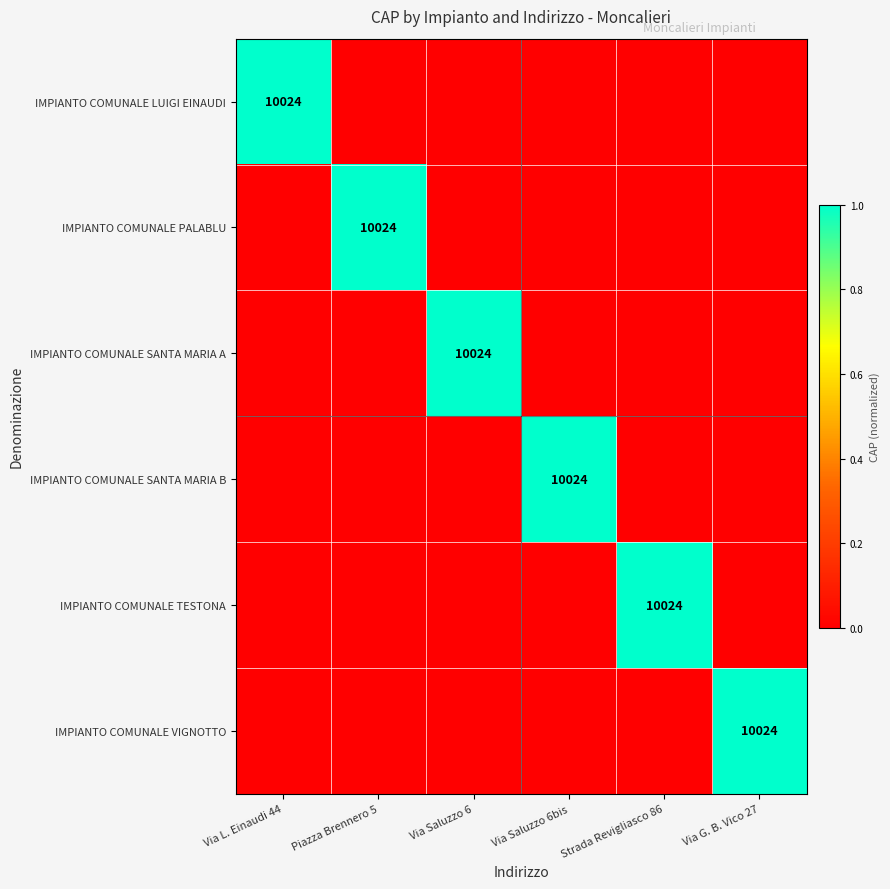

Where is IMPIANTO COMUNALE VIGNOTTO nearest to the value 0?

Via L. Einaudi 44